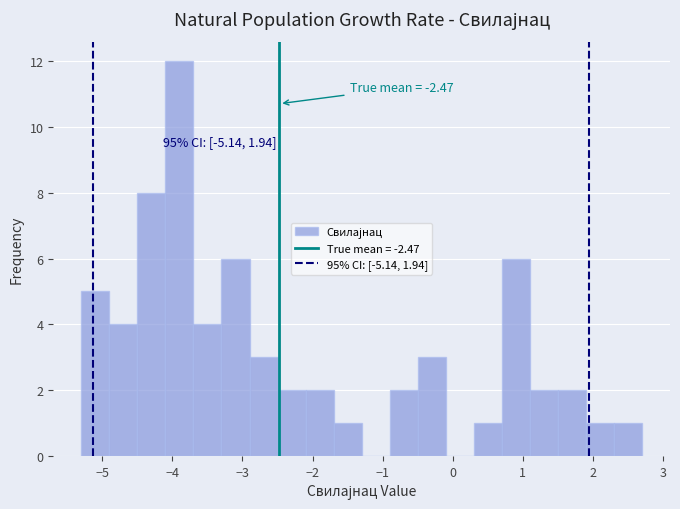

Over which range of the x-axis is the bar tallest?

-4.1 to -3.7